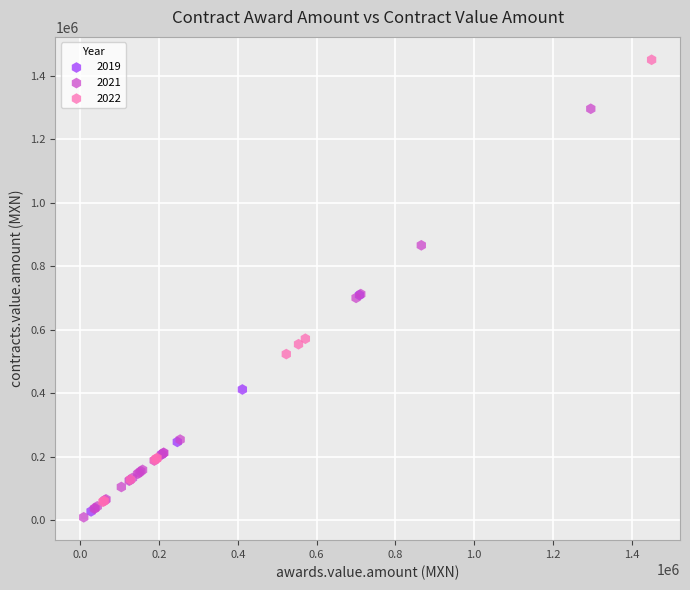

Which series has the widest spread of Y values?

2022